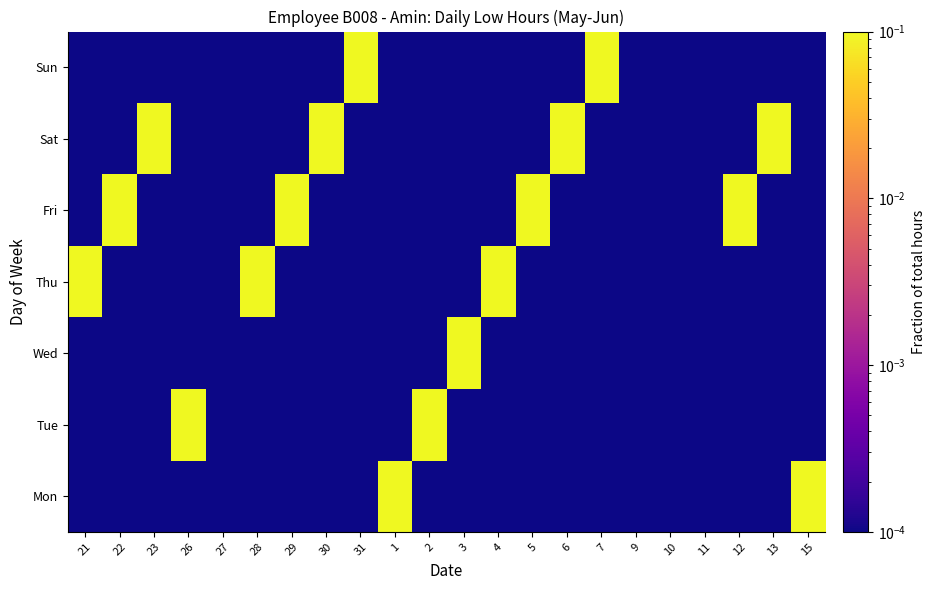

Reading right to left, transcribe all the data shown in this chart.

Mon: 15=0.6	13=0.0	12=0.0	11=0.0	10=0.0	9=0.0	7=0.0	6=0.0	5=0.0	4=0.0	3=0.0	2=0.0	1=0.7	31=0.0	30=0.0	29=0.0	28=0.0	27=0.0	26=0.0	23=0.0	22=0.0	21=0.0
Tue: 15=0.0	13=0.0	12=0.0	11=0.0	10=0.0	9=0.0	7=0.0	6=0.0	5=0.0	4=0.0	3=0.0	2=1.0	1=0.0	31=0.0	30=0.0	29=0.0	28=0.0	27=0.0	26=0.7	23=0.0	22=0.0	21=0.0
Wed: 15=0.0	13=0.0	12=0.0	11=0.0	10=0.0	9=0.0	7=0.0	6=0.0	5=0.0	4=0.0	3=1.0	2=0.0	1=0.0	31=0.0	30=0.0	29=0.0	28=0.0	27=0.0	26=0.0	23=0.0	22=0.0	21=0.0
Thu: 15=0.0	13=0.0	12=0.0	11=0.0	10=0.0	9=0.0	7=0.0	6=0.0	5=0.0	4=1.0	3=0.0	2=0.0	1=0.0	31=0.0	30=0.0	29=0.0	28=1.0	27=0.0	26=0.0	23=0.0	22=0.0	21=1.0
Fri: 15=0.0	13=0.0	12=1.0	11=0.0	10=0.0	9=0.0	7=0.0	6=0.0	5=1.0	4=0.0	3=0.0	2=0.0	1=0.0	31=0.0	30=0.0	29=1.0	28=0.0	27=0.0	26=0.0	23=0.0	22=1.0	21=0.0
Sat: 15=0.0	13=1.0	12=0.0	11=0.0	10=0.0	9=0.0	7=0.0	6=1.0	5=0.0	4=0.0	3=0.0	2=0.0	1=0.0	31=0.0	30=1.0	29=0.0	28=0.0	27=0.0	26=0.0	23=0.7	22=0.0	21=0.0
Sun: 15=0.0	13=0.0	12=0.0	11=0.0	10=0.0	9=0.0	7=0.7	6=0.0	5=0.0	4=0.0	3=0.0	2=0.0	1=0.0	31=0.7	30=0.0	29=0.0	28=0.0	27=0.0	26=0.0	23=0.0	22=0.0	21=0.0